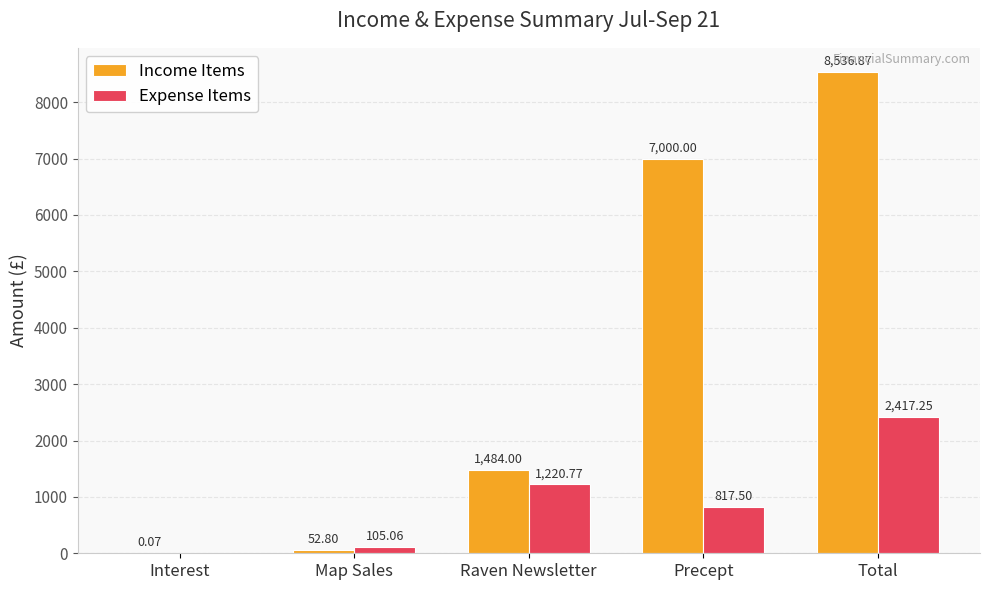

What is the sum of all Expense Items values?

4560.6